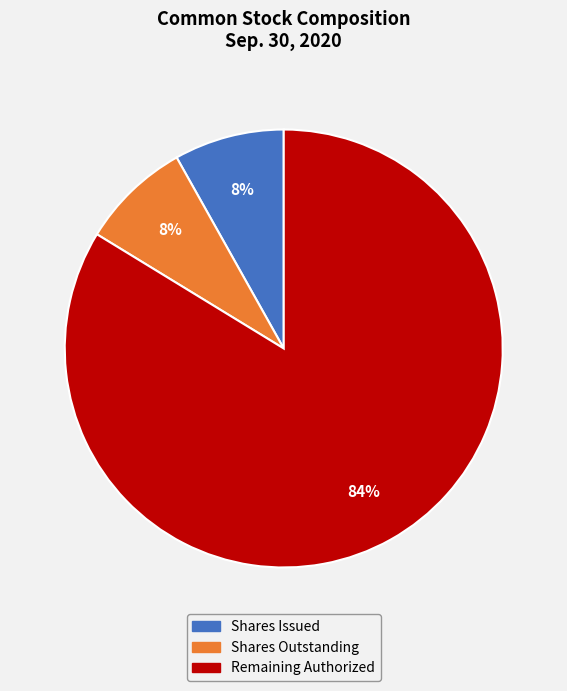

To the nearest percent, what is the difference between the largest and smallest slice percentages?

76%